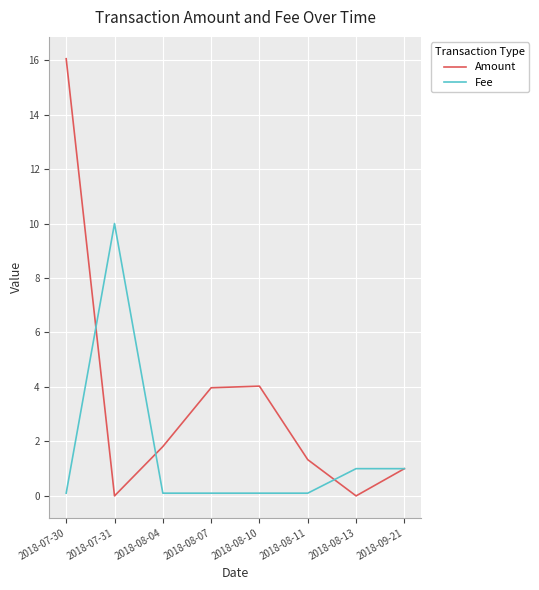

What is the spread (max minus min) of values at 2018-08-13?

1.0